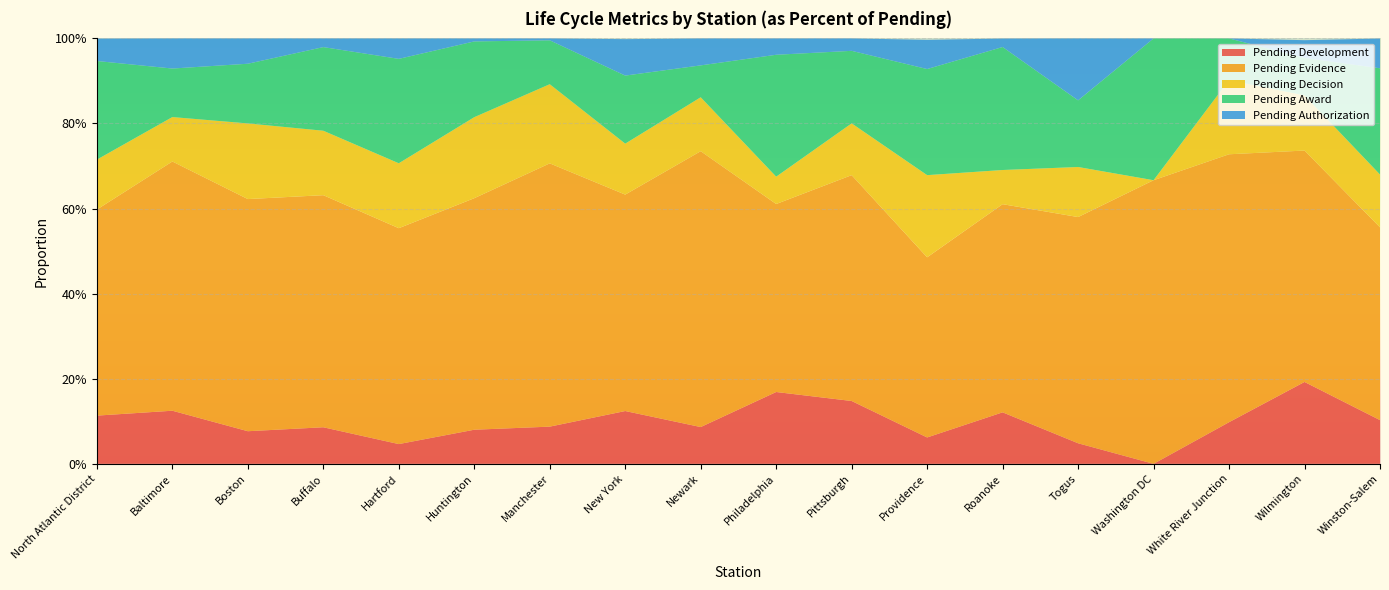

Reading right to left, extract all data points from this chart.

Pending Development: Winston-Salem=0.1	Wilmington=0.2	White River Junction=0.1	Washington DC=0.0	Togus=0.0	Roanoke=0.1	Providence=0.1	Pittsburgh=0.1	Philadelphia=0.2	Newark=0.1	New York=0.1	Manchester=0.1	Huntington=0.1	Hartford=0.0	Buffalo=0.1	Boston=0.1	Baltimore=0.1	North Atlantic District=0.1
Pending Evidence: Winston-Salem=0.5	Wilmington=0.5	White River Junction=0.6	Washington DC=0.7	Togus=0.5	Roanoke=0.5	Providence=0.4	Pittsburgh=0.5	Philadelphia=0.4	Newark=0.6	New York=0.5	Manchester=0.6	Huntington=0.5	Hartford=0.5	Buffalo=0.5	Boston=0.5	Baltimore=0.6	North Atlantic District=0.5
Pending Decision: Winston-Salem=0.1	Wilmington=0.1	White River Junction=0.2	Washington DC=0.0	Togus=0.1	Roanoke=0.1	Providence=0.2	Pittsburgh=0.1	Philadelphia=0.1	Newark=0.1	New York=0.1	Manchester=0.2	Huntington=0.2	Hartford=0.2	Buffalo=0.2	Boston=0.2	Baltimore=0.1	North Atlantic District=0.1
Pending Award: Winston-Salem=0.2	Wilmington=0.1	White River Junction=0.1	Washington DC=0.3	Togus=0.2	Roanoke=0.3	Providence=0.2	Pittsburgh=0.2	Philadelphia=0.3	Newark=0.1	New York=0.2	Manchester=0.1	Huntington=0.2	Hartford=0.2	Buffalo=0.2	Boston=0.1	Baltimore=0.1	North Atlantic District=0.2
Pending Authorization: Winston-Salem=0.1	Wilmington=0.0	White River Junction=0.0	Washington DC=0.0	Togus=0.1	Roanoke=0.0	Providence=0.1	Pittsburgh=0.0	Philadelphia=0.0	Newark=0.1	New York=0.1	Manchester=0.0	Huntington=0.0	Hartford=0.0	Buffalo=0.0	Boston=0.1	Baltimore=0.1	North Atlantic District=0.1